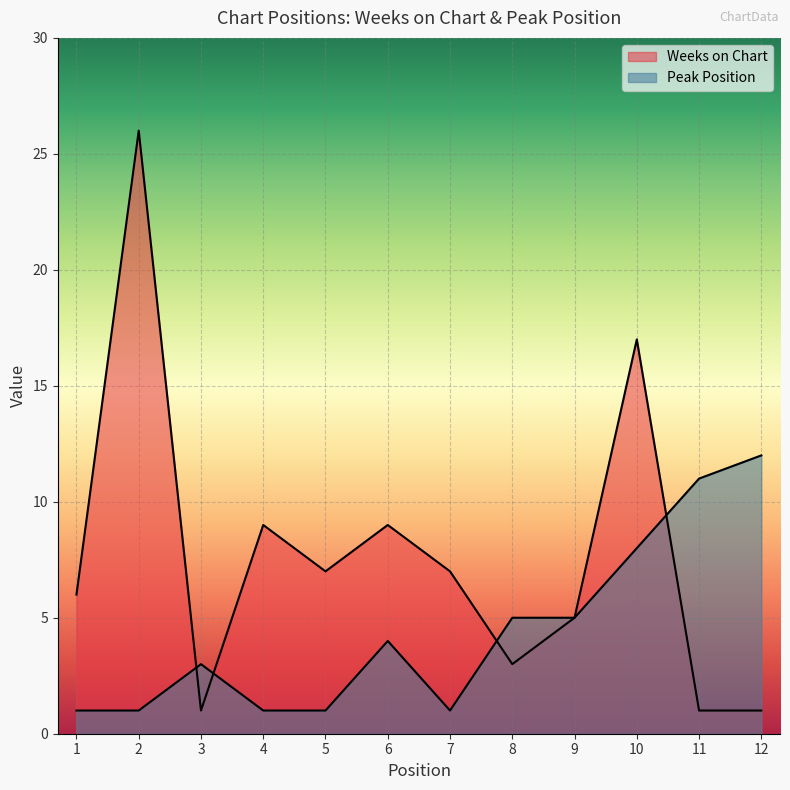

What is the average value of the Weeks on Chart series?

8